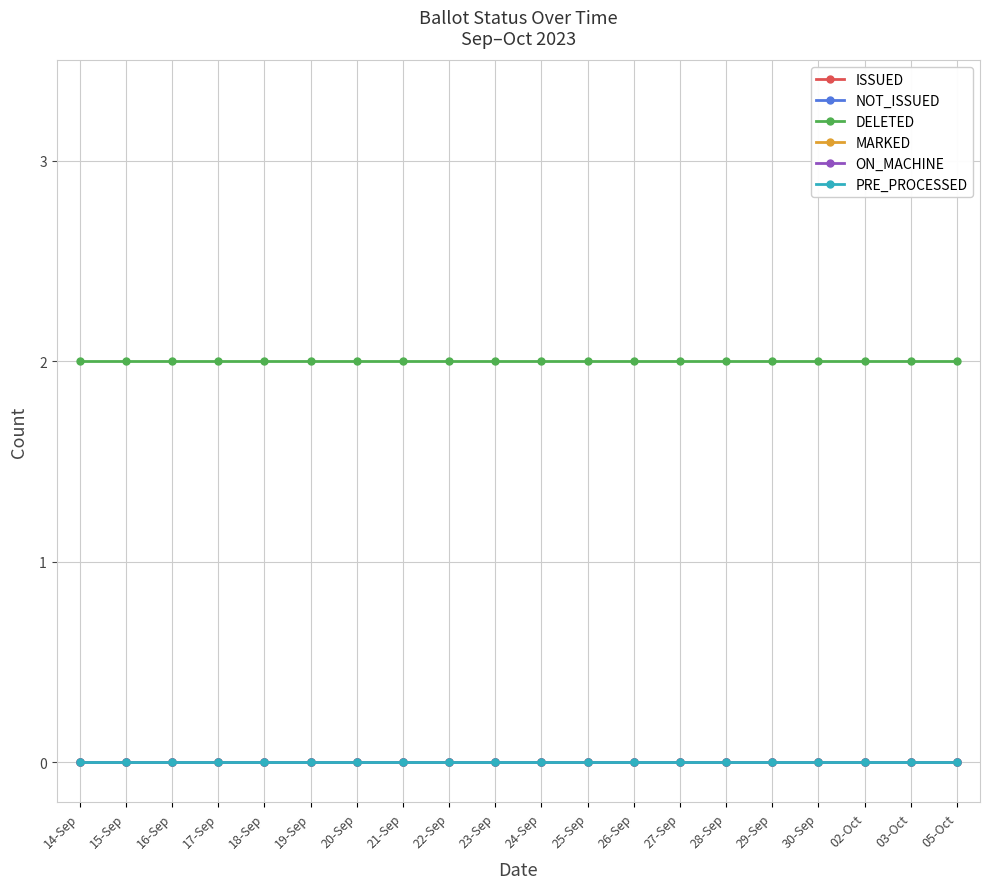

Reading left to right, extract all data points from this chart.

ISSUED: 0	0	0	0	0	0	0	0	0	0	0	0	0	0	0	0	0	0	0	0
NOT_ISSUED: 0	0	0	0	0	0	0	0	0	0	0	0	0	0	0	0	0	0	0	0
DELETED: 2	2	2	2	2	2	2	2	2	2	2	2	2	2	2	2	2	2	2	2
MARKED: 0	0	0	0	0	0	0	0	0	0	0	0	0	0	0	0	0	0	0	0
ON_MACHINE: 0	0	0	0	0	0	0	0	0	0	0	0	0	0	0	0	0	0	0	0
PRE_PROCESSED: 0	0	0	0	0	0	0	0	0	0	0	0	0	0	0	0	0	0	0	0